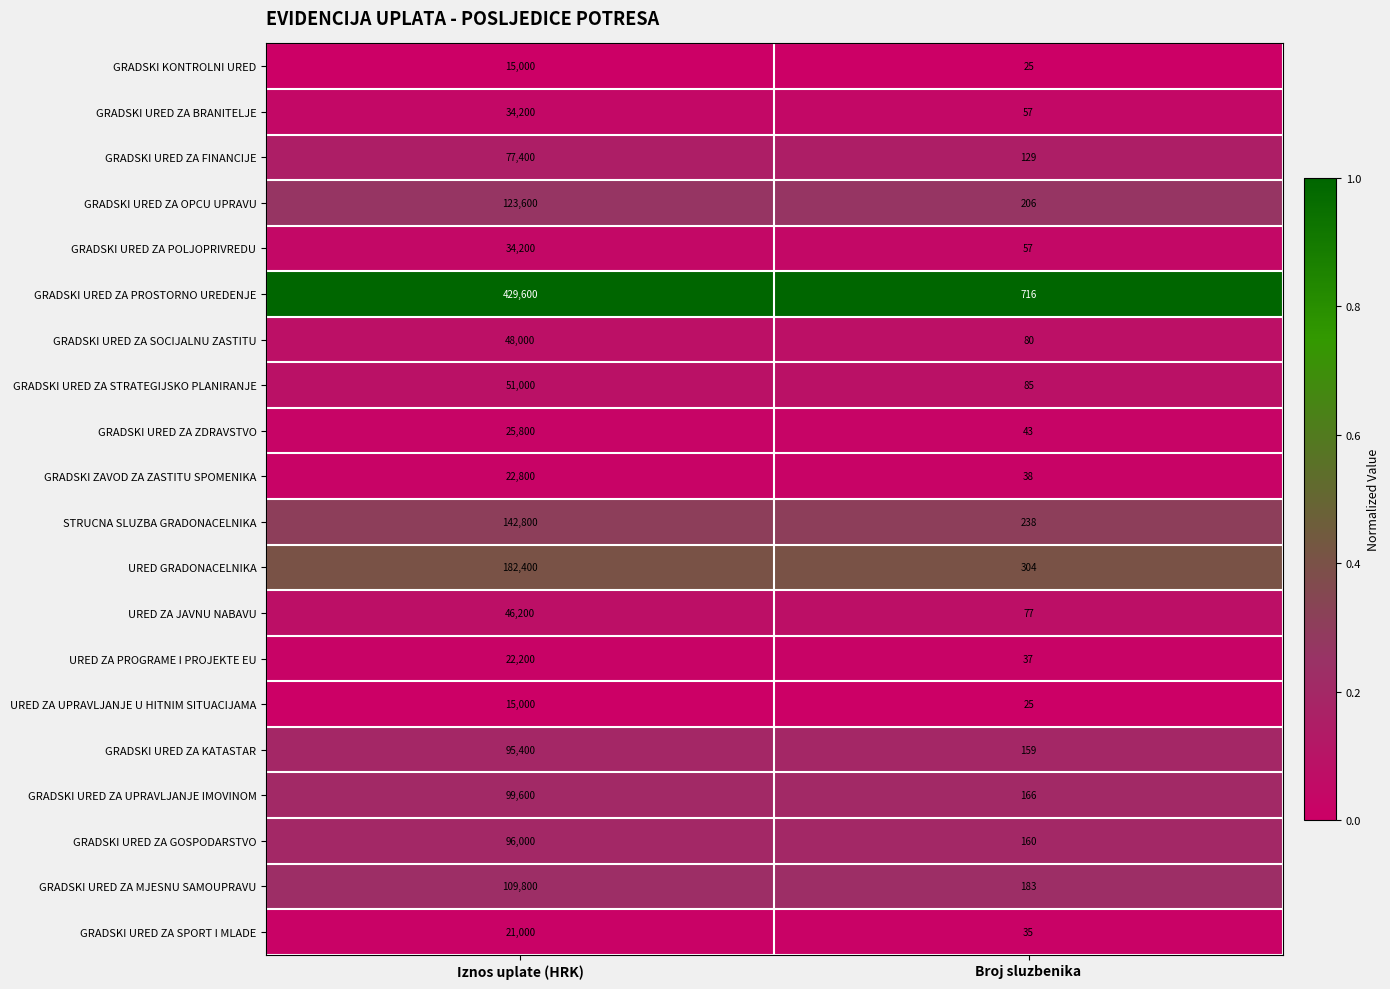

Which series changed the most between Iznos uplate (HRK) and Broj sluzbenika?

GRADSKI URED ZA PROSTORNO UREDENJE